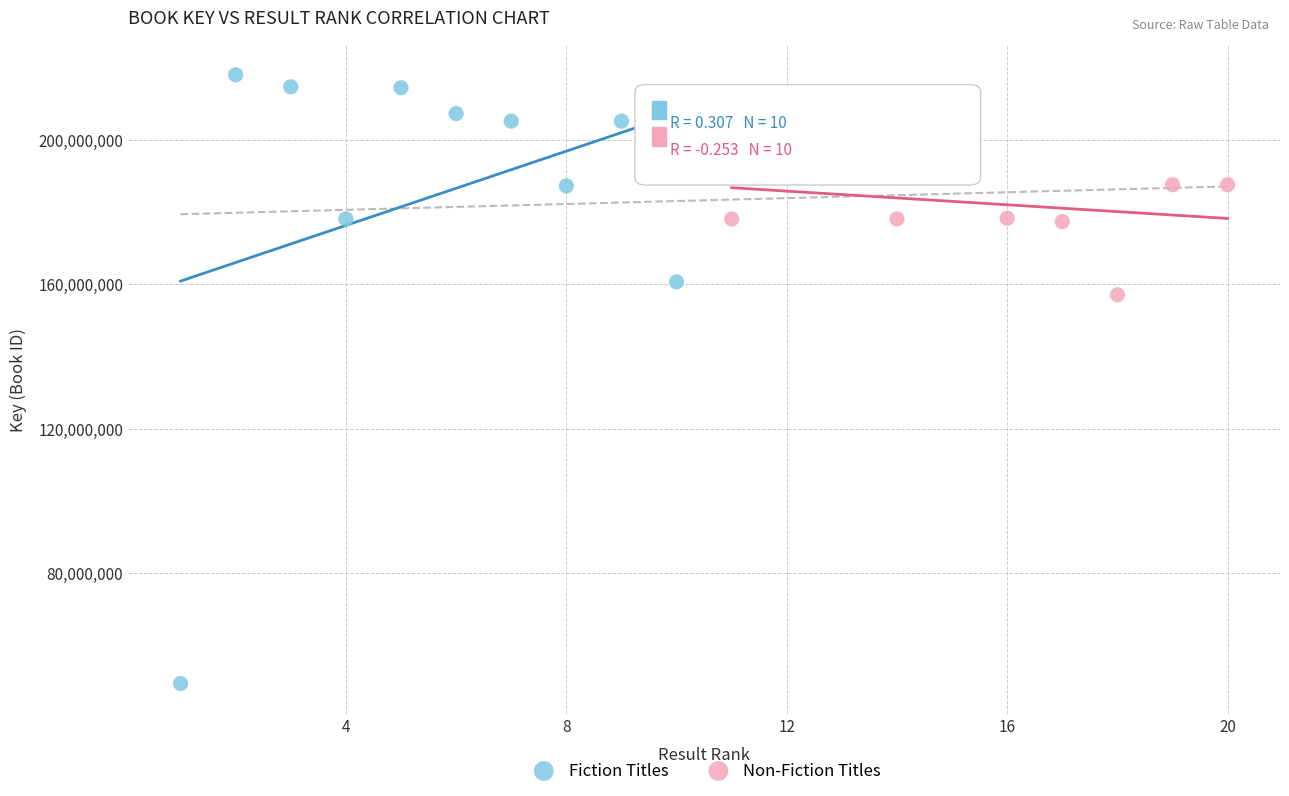

Which series reaches the maximum Y coordinate?

Fiction Titles